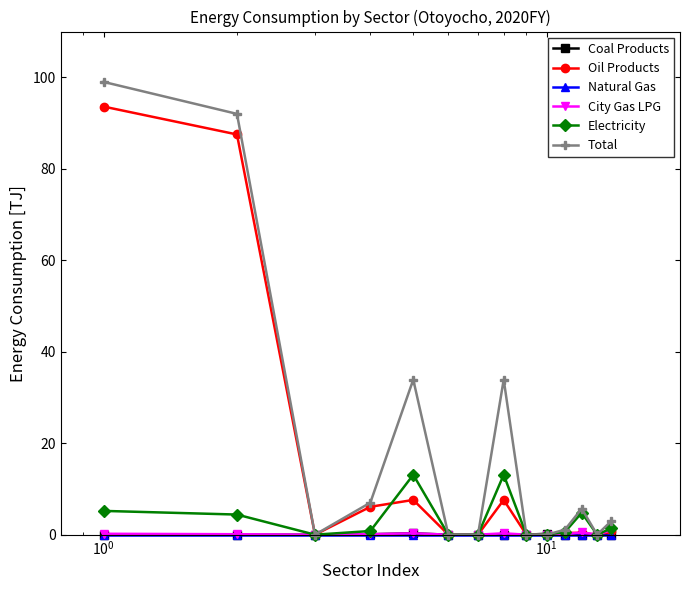

Which series has the widest spread of values?

Total